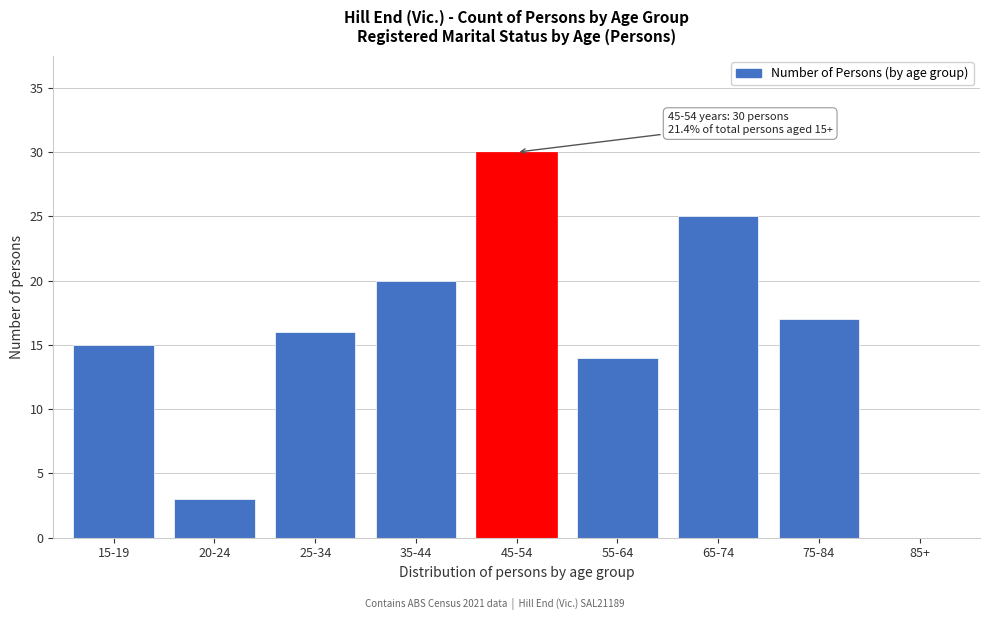

Reading left to right, transcribe all the data shown in this chart.

15-19=15	20-24=3	25-34=16	35-44=20	45-54=30	55-64=14	65-74=25	75-84=17	85+=0